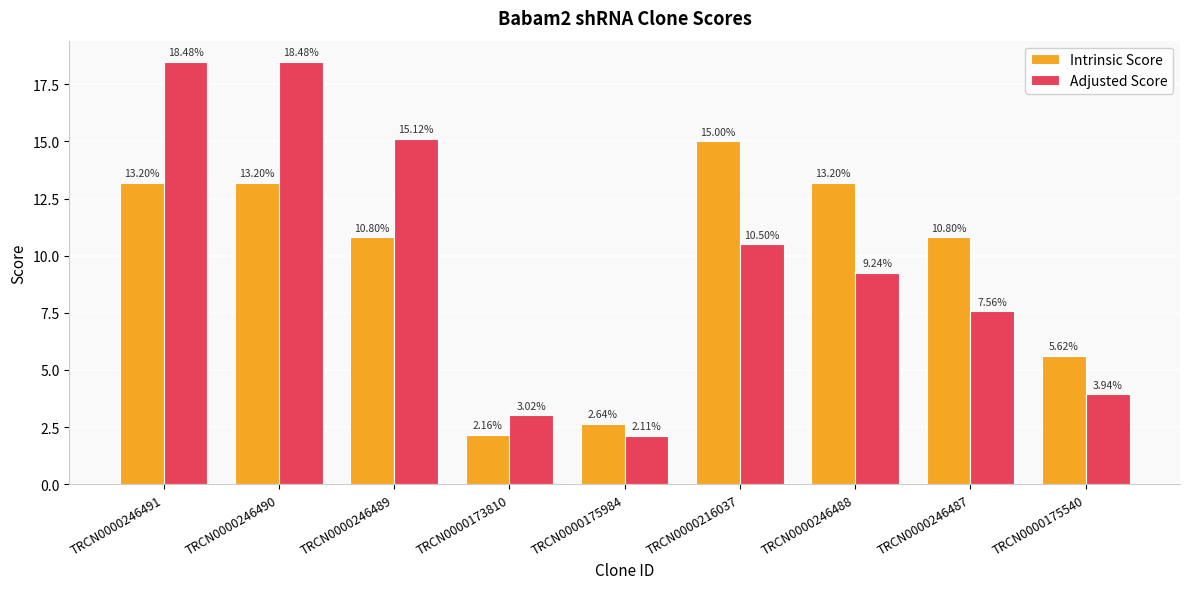

Which series has the largest total across all categories?

Adjusted Score